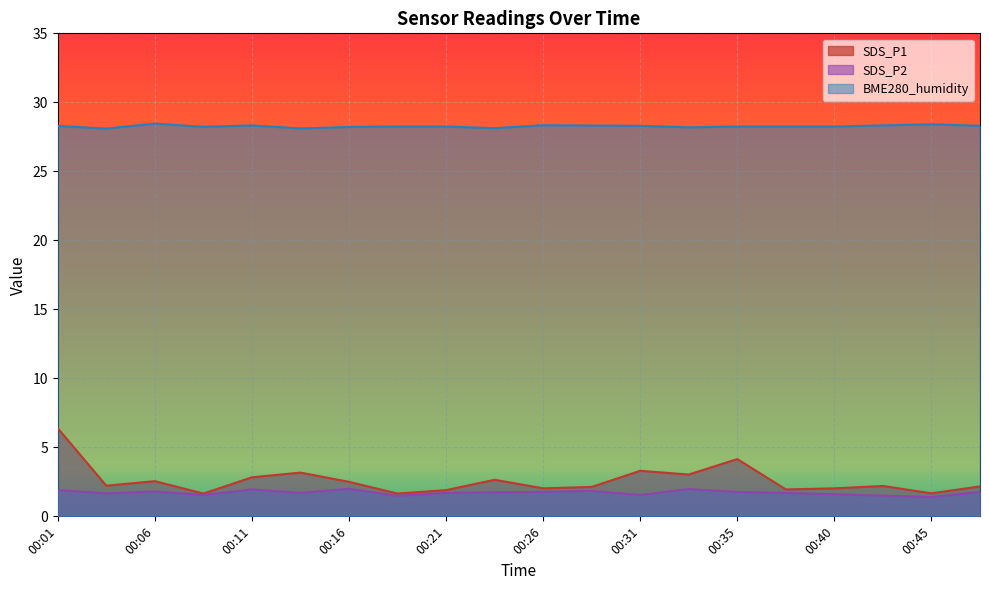

Which series has the largest total across all categories?

BME280_humidity